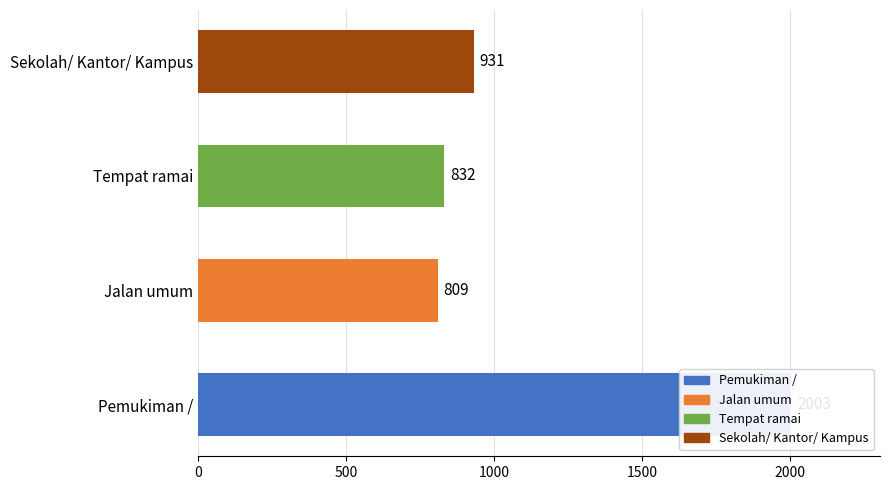

What is the smallest value displayed?

809